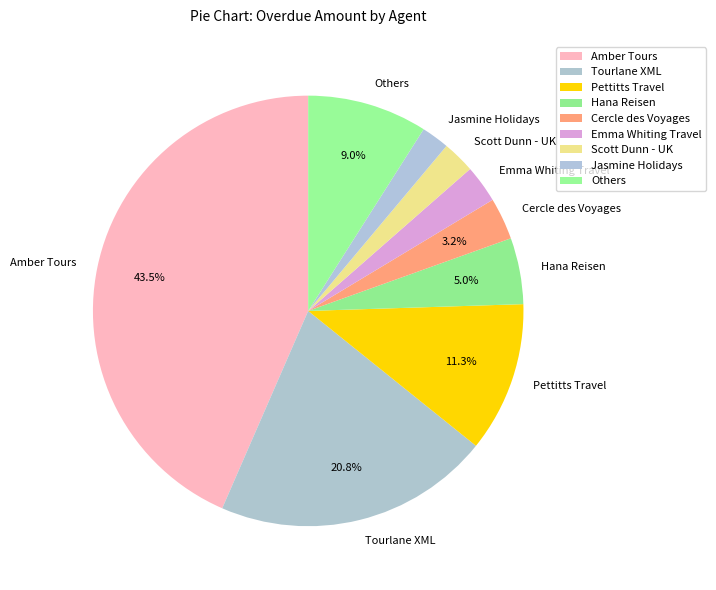

What is the largest slice in the pie chart?

Amber Tours